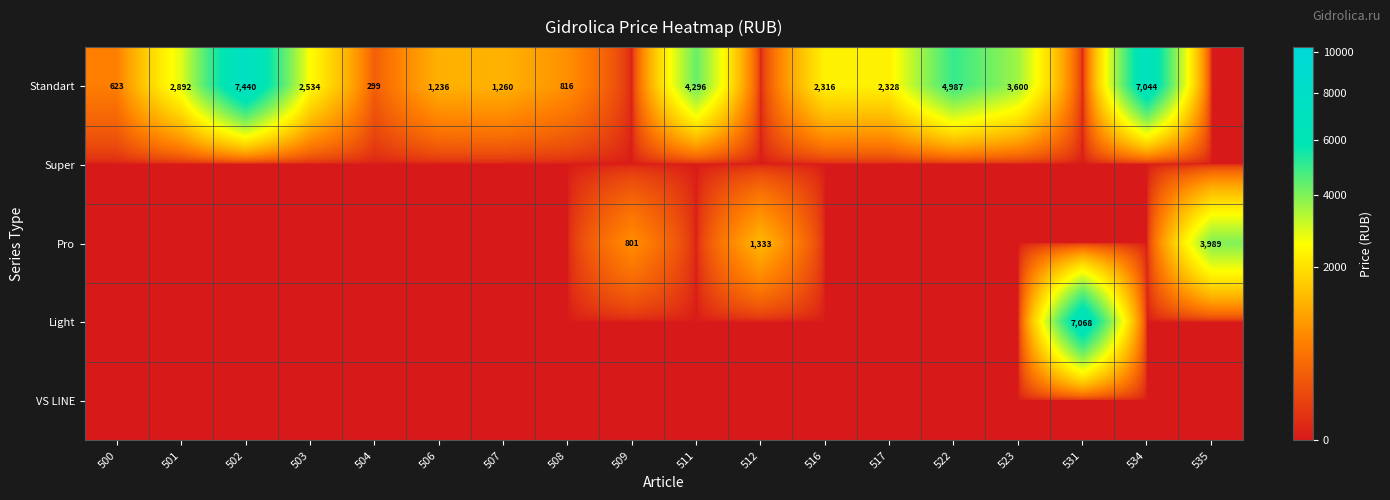

What is the maximum value shown in the chart?

7440